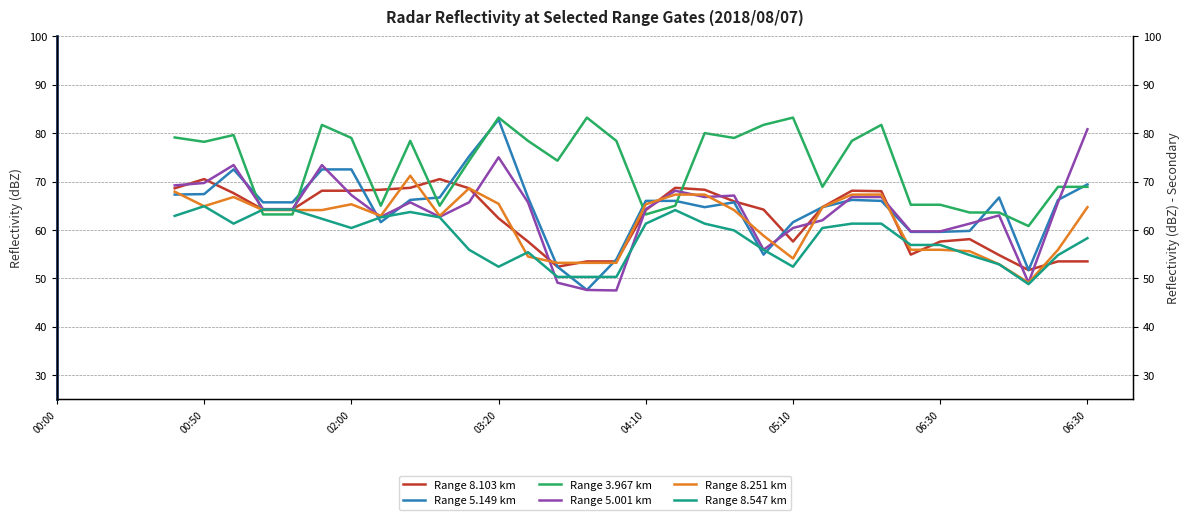

True or false: Range 8.103 km has more than 0 points higher than both neighbors.

True